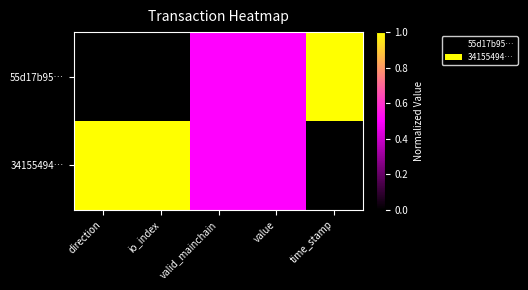

Which series has the largest total across all categories?

34155494…